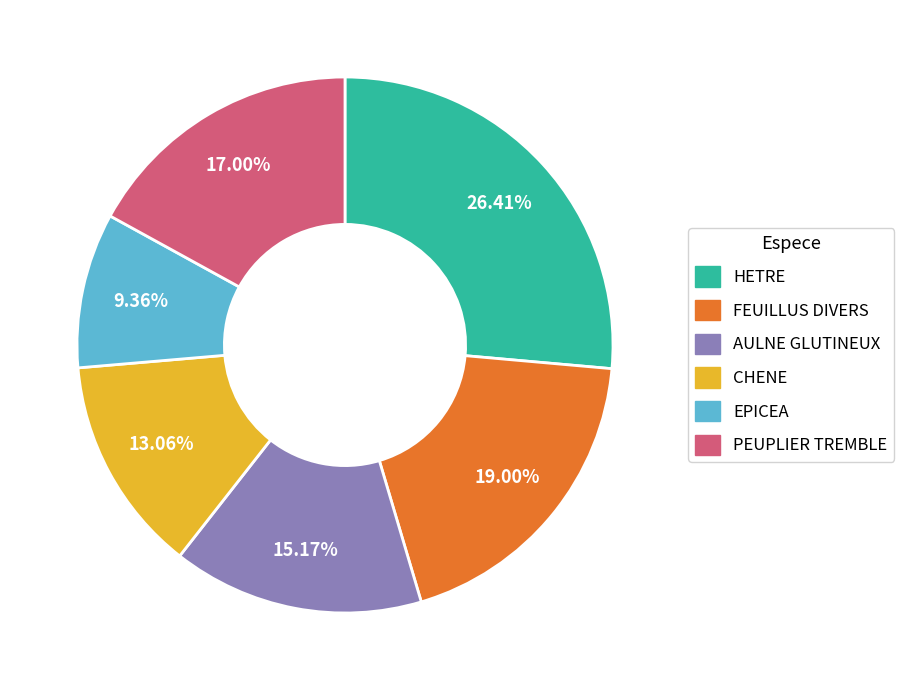

How many segments does this pie chart have?

6